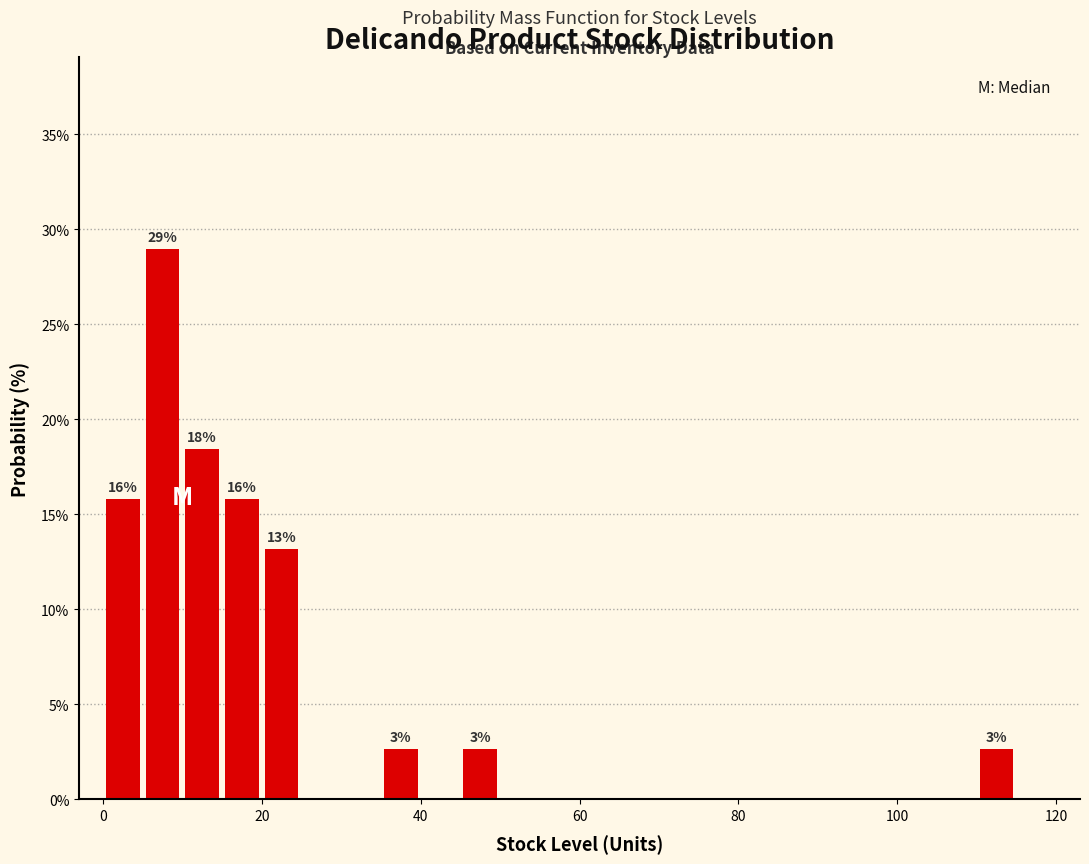

Read against the x-axis, roughly where is the centre of the tallest bar?

8